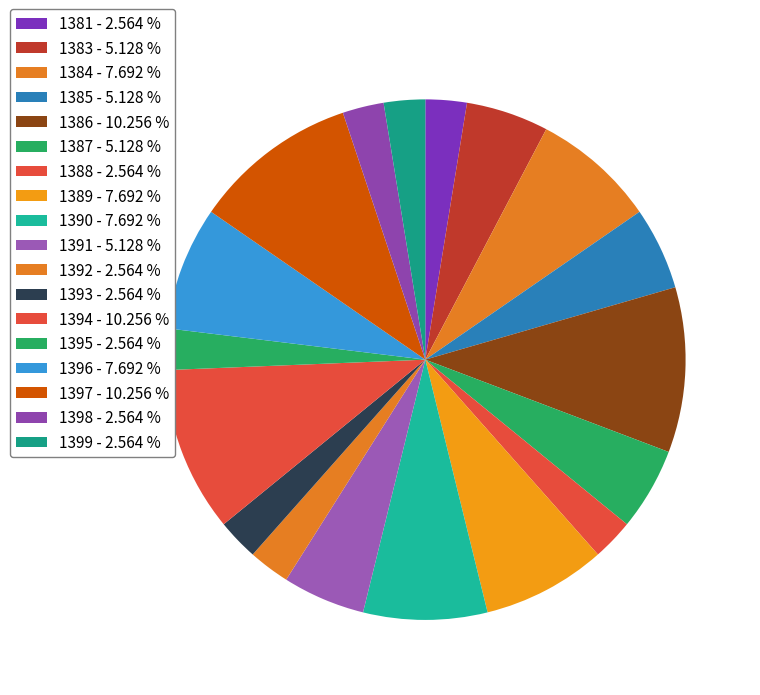

How many slices are in this pie chart?

18